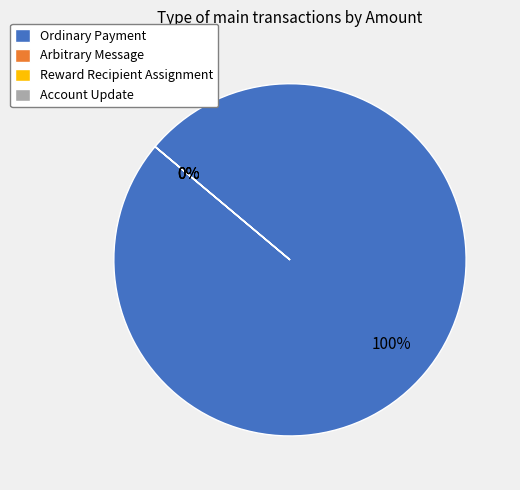

Does any single category account for the majority?

Yes